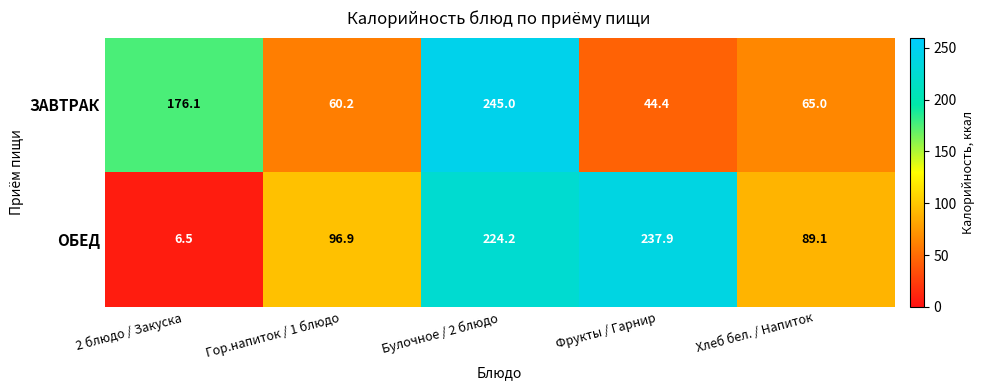

Reading right to left, what are all the values shown in this chart?

ЗАВТРАК: 65.0	44.4	245.0	60.2	176.1
ОБЕД: 89.1	237.9	224.2	96.9	6.5